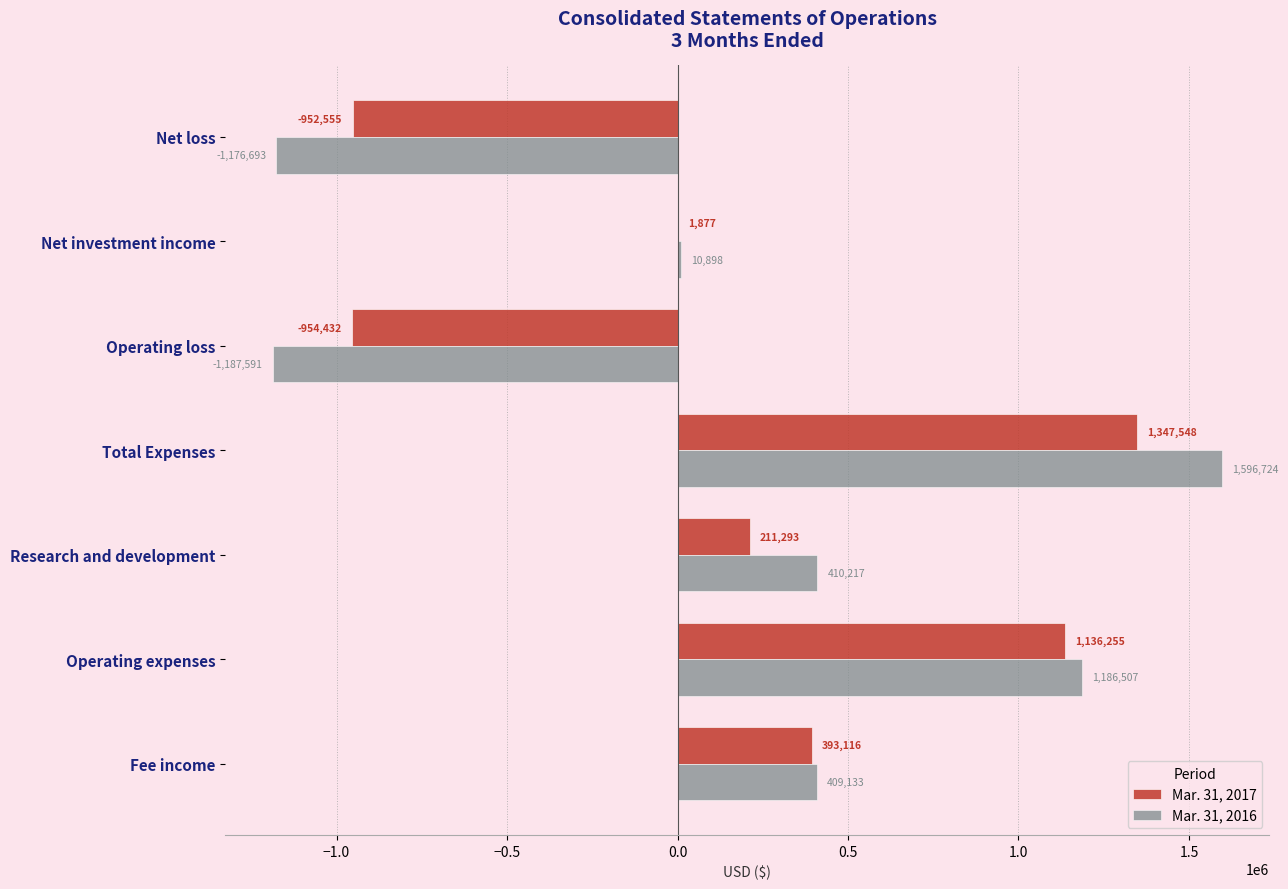

What is the highest value of the Mar. 31, 2016 series?

1596724